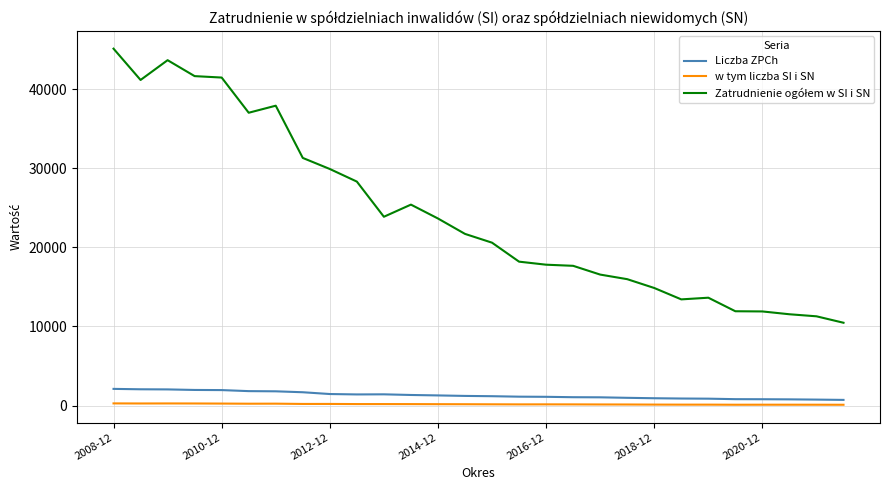

Does the chart display data point markers on the line(s)?

No